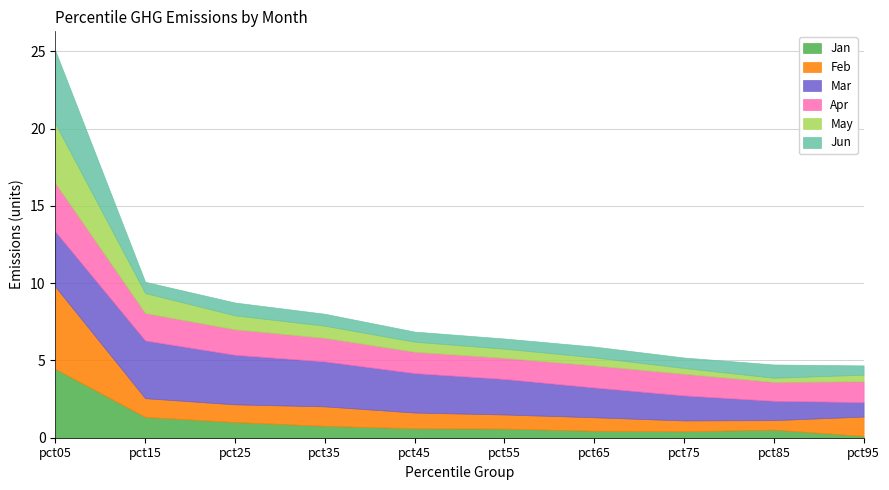

Is it true that May equals 0.4 at pct85?

False